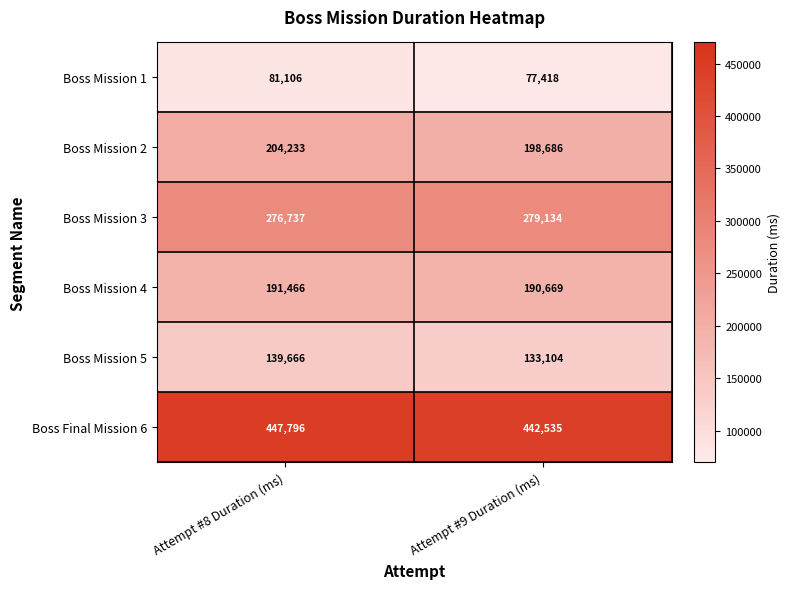

Which series has the largest range (max minus min)?

Boss Mission 5